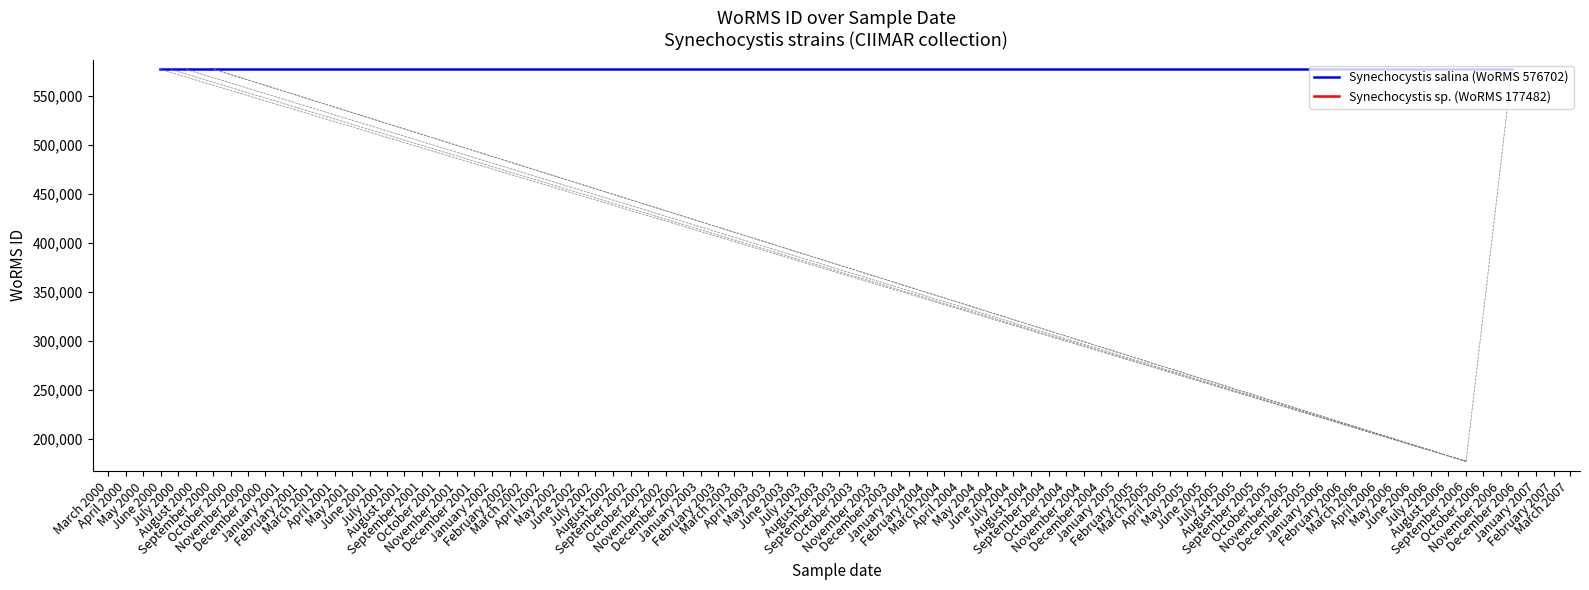

What is the value of the Synechocystis salina (WoRMS 576702) point at the 11th from the left?

576702